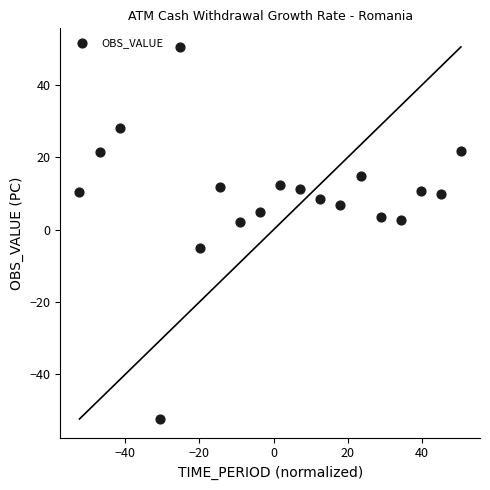

What is the range of X values (max minus min)?

102.9